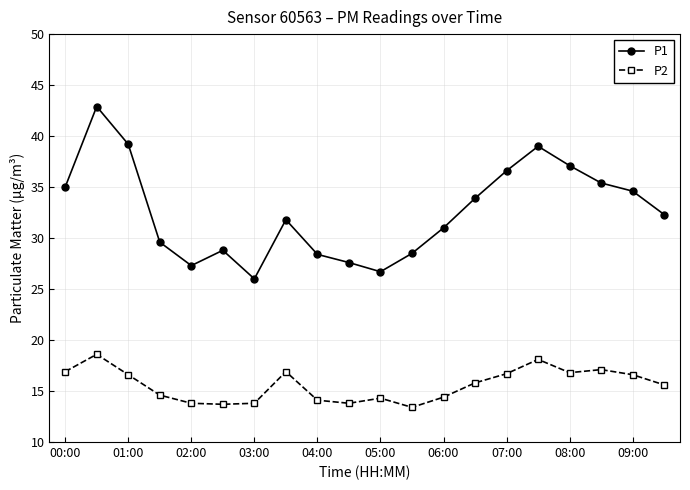

What is the highest value of the P2 series?

18.6